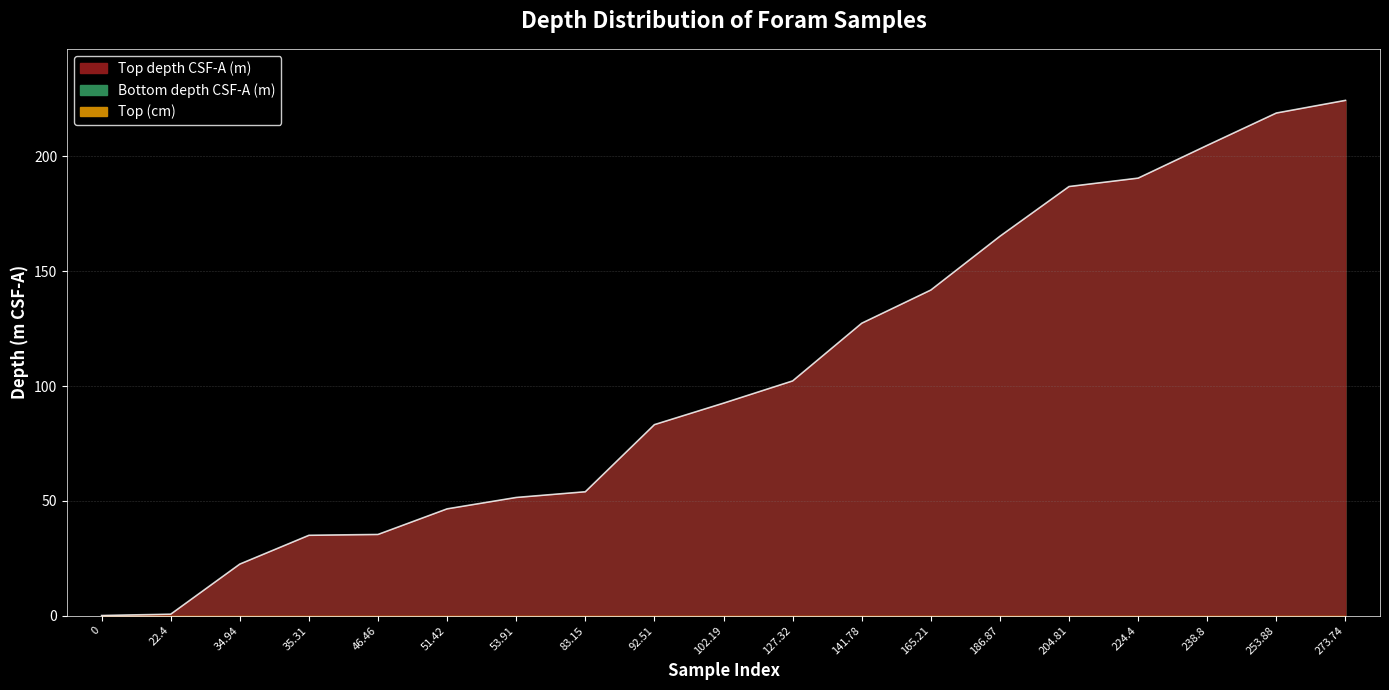

Reading left to right, extract all data points from this chart.

Top depth CSF-A (m): 0.0	0.6	22.4	34.9	35.3	46.5	51.4	53.9	83.2	92.5	102.2	127.3	141.8	165.2	186.9	190.5	204.8	218.9	224.4
Bottom depth CSF-A (m): 0.1	0.6	22.4	35.0	35.4	46.5	51.5	54.0	83.2	92.6	102.2	127.4	141.8	165.3	186.9	190.6	204.9	218.9	224.4